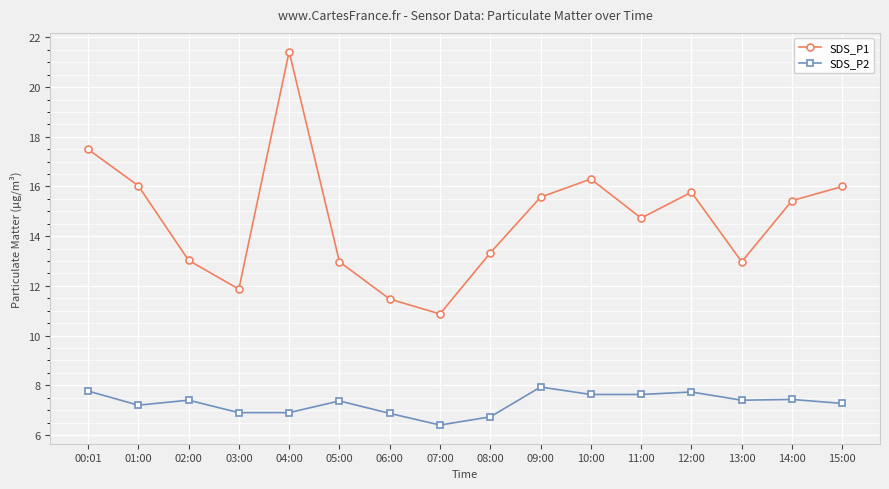

Is it true that SDS_P1 equals 13.0 at 02:00?

True